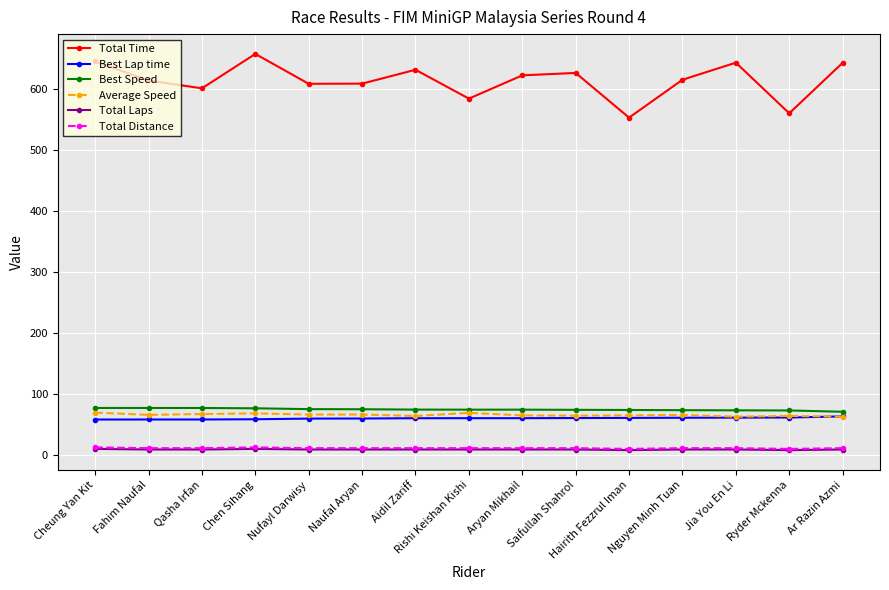

The Best Speed series shows 74.4 at Aidil Zariff. True or false?

True